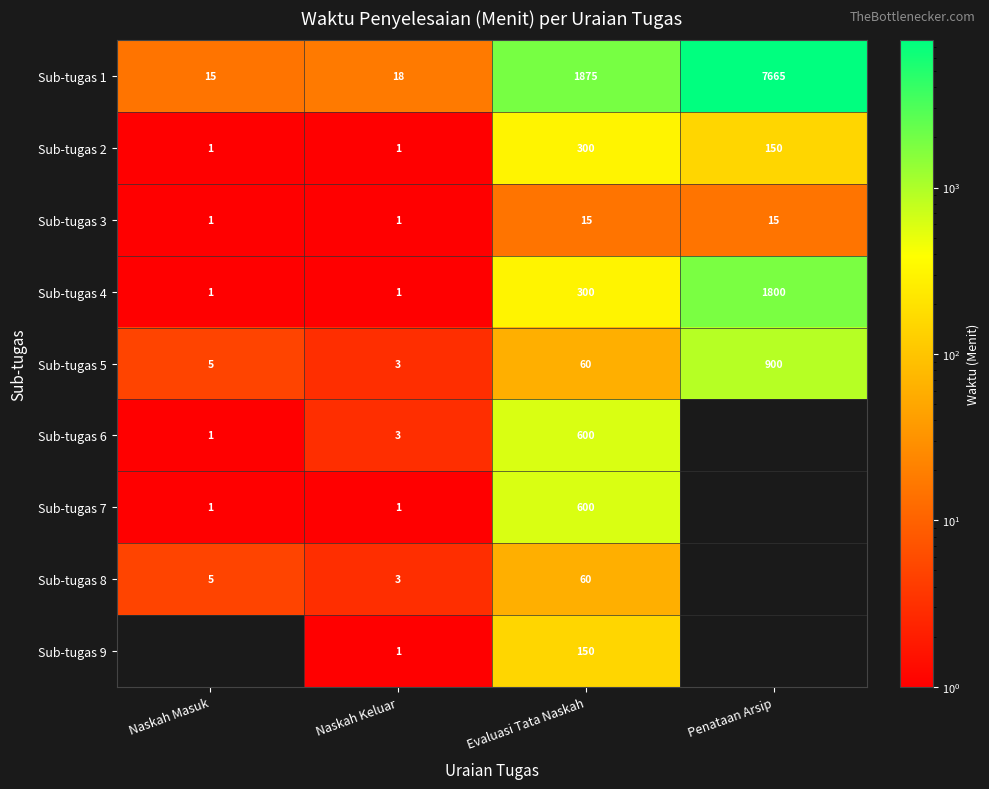

Which has a higher value, Naskah Keluar or Naskah Masuk?

Naskah Keluar